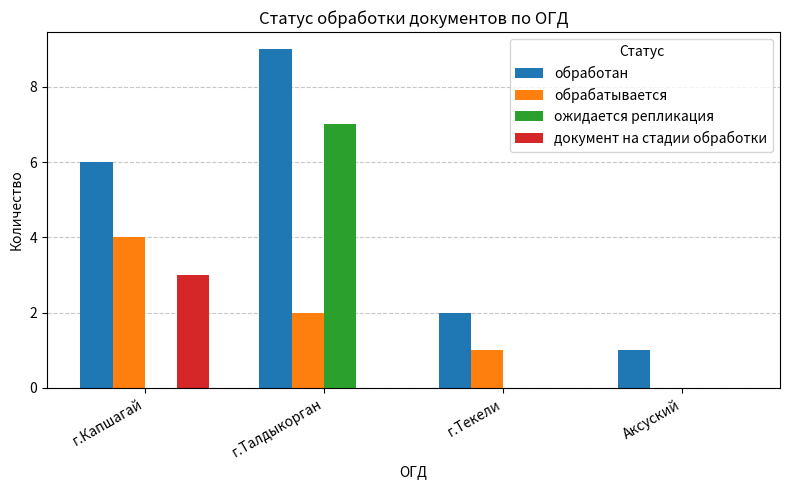

Which category has the highest value in the ожидается репликация series?

г.Талдыкорган